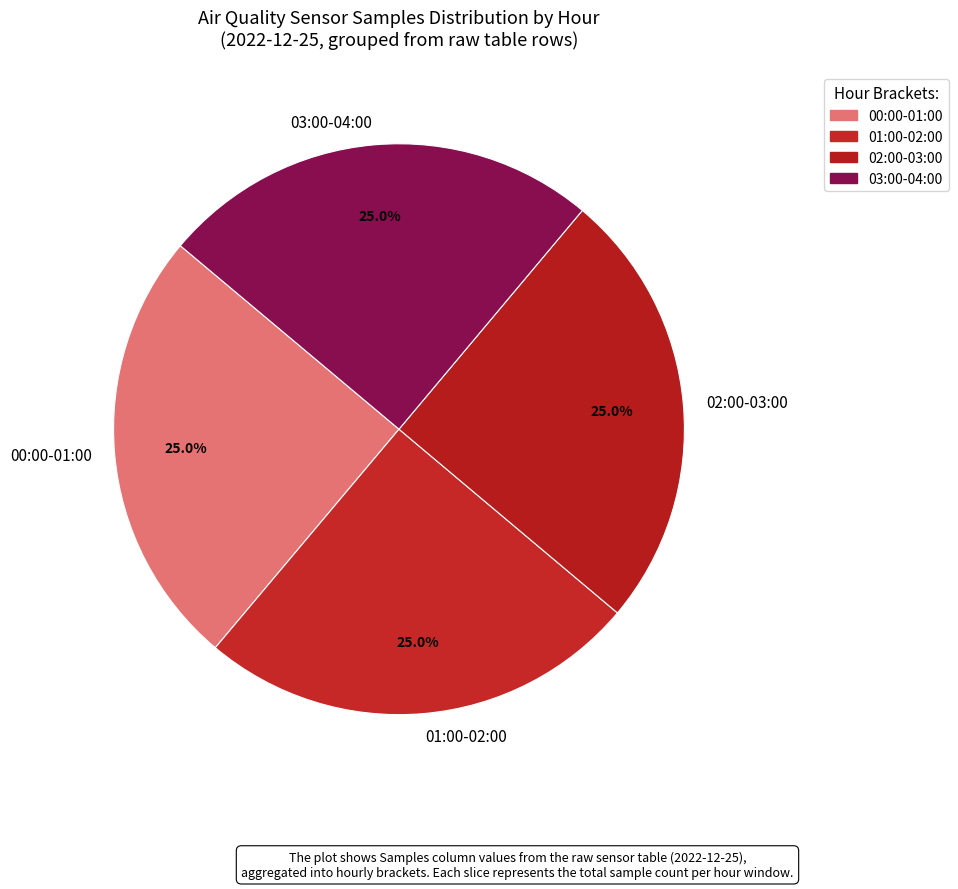

What is the ratio of the value at 00:00-01:00 to the value at 01:00-02:00?

1.0